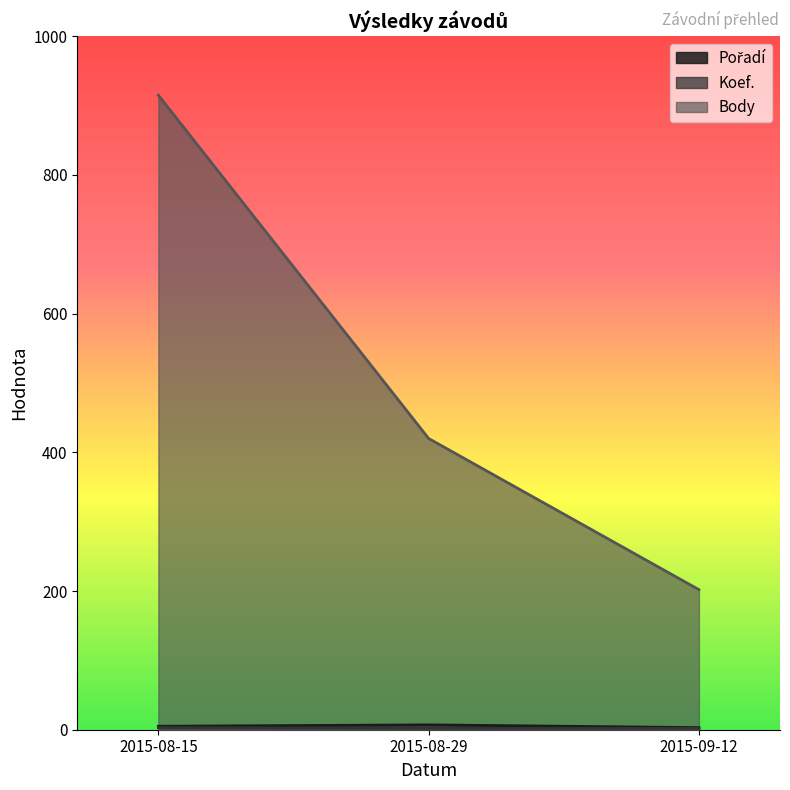

What is the spread (max minus min) of values at 2015-08-15?

912